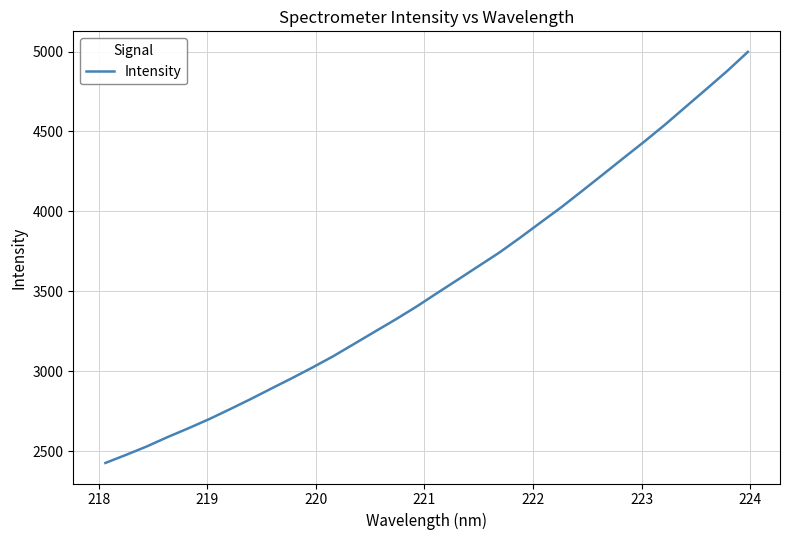

What is the minimum value shown in the chart?

2428.0